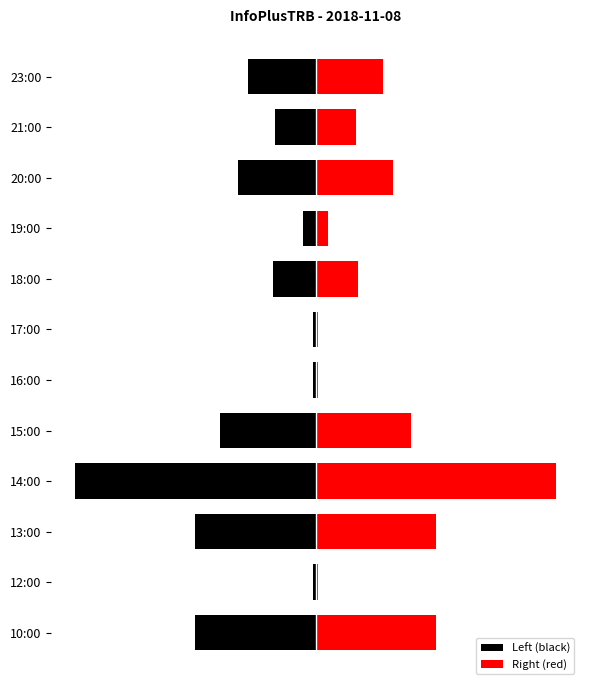

Which series has the widest spread of values?

Left (black)